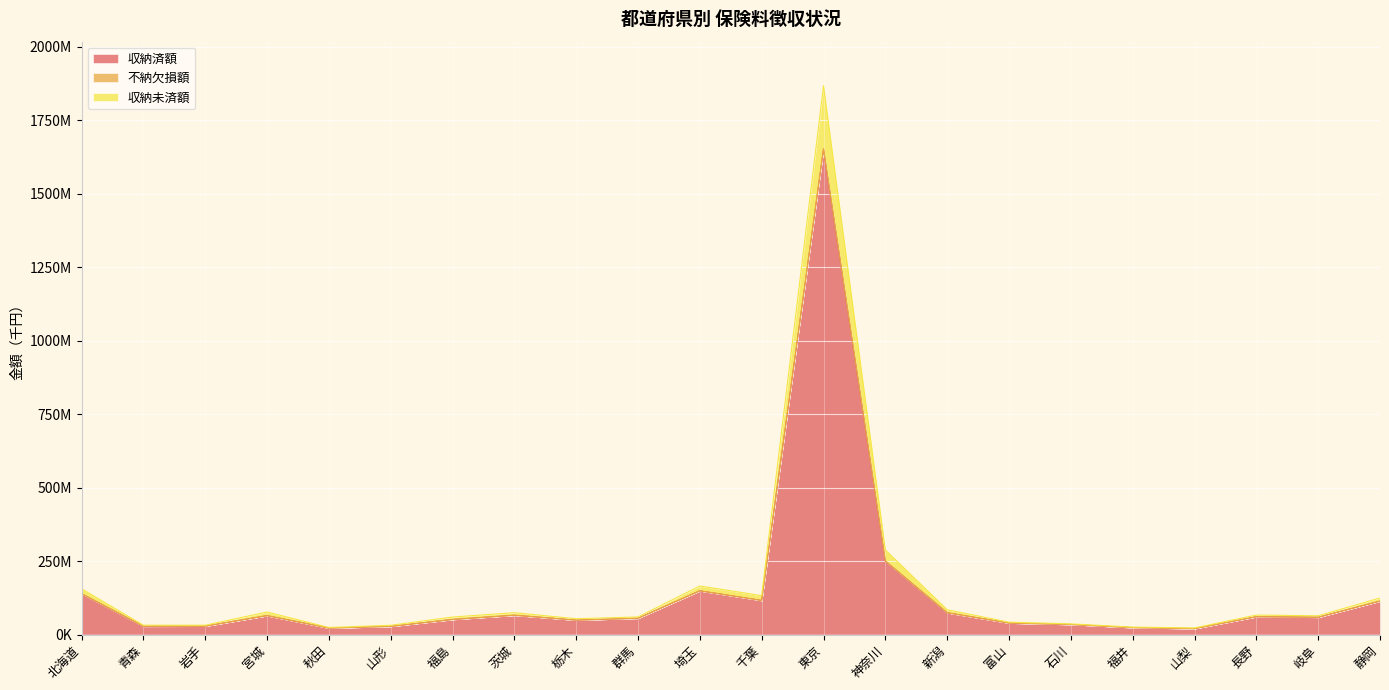

Rank the categories by 不納欠損額 value from lowest to highest.

山梨, 秋田, 福井, 山形, 青森, 岩手, 石川, 富山, 栃木, 福島, 群馬, 岐阜, 長野, 宮城, 茨城, 新潟, 静岡, 千葉, 北海道, 埼玉, 神奈川, 東京